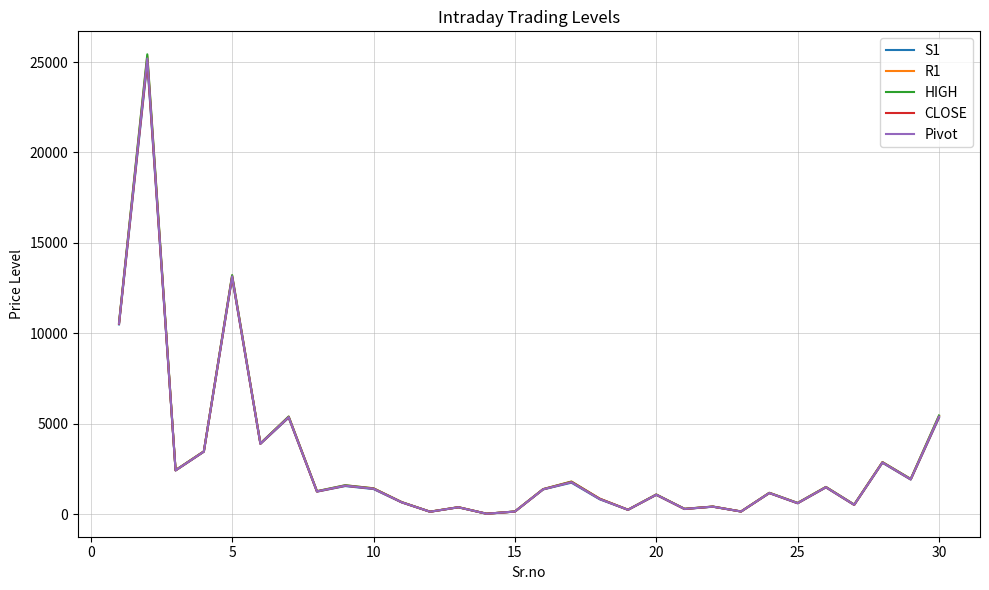

What is the maximum value shown in the chart?

25426.8